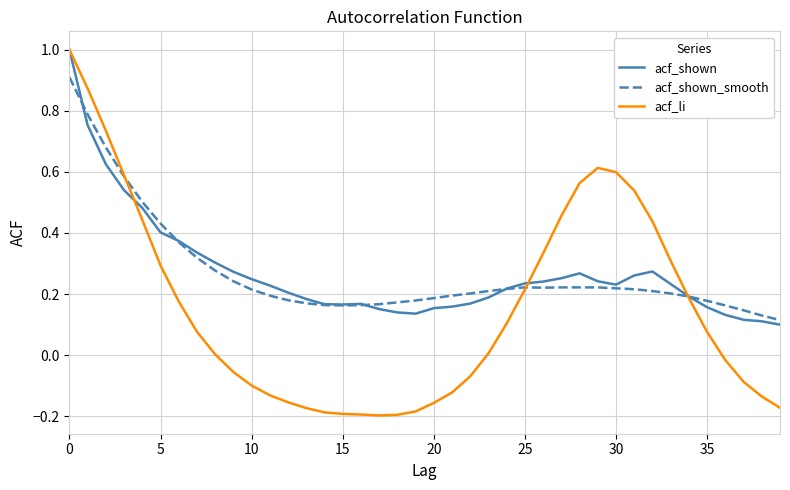

What is the greatest value displayed?

1.0